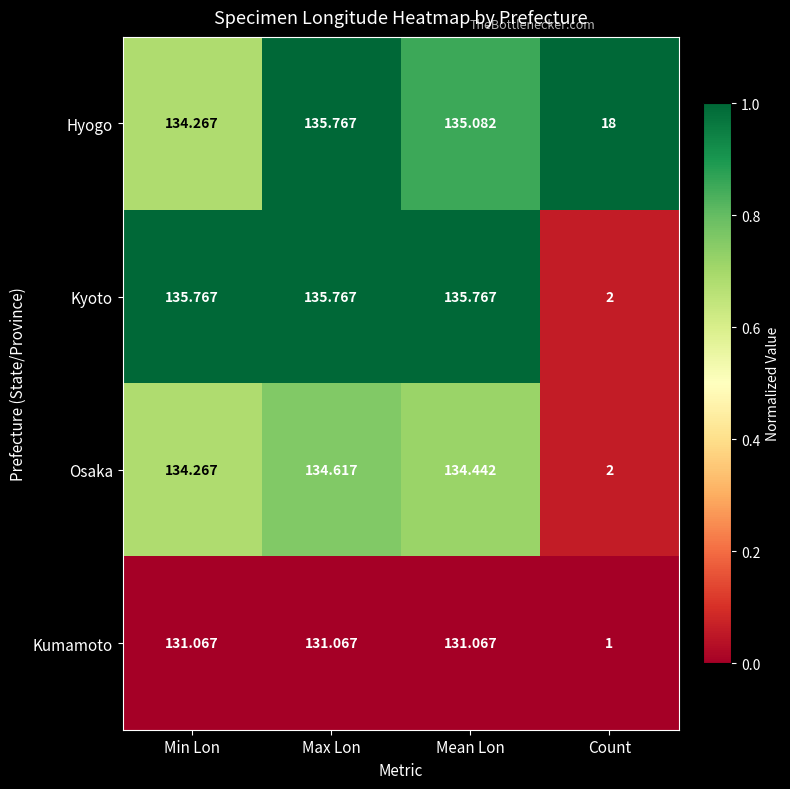

At which category does the chart reach its minimum across all series?

Count